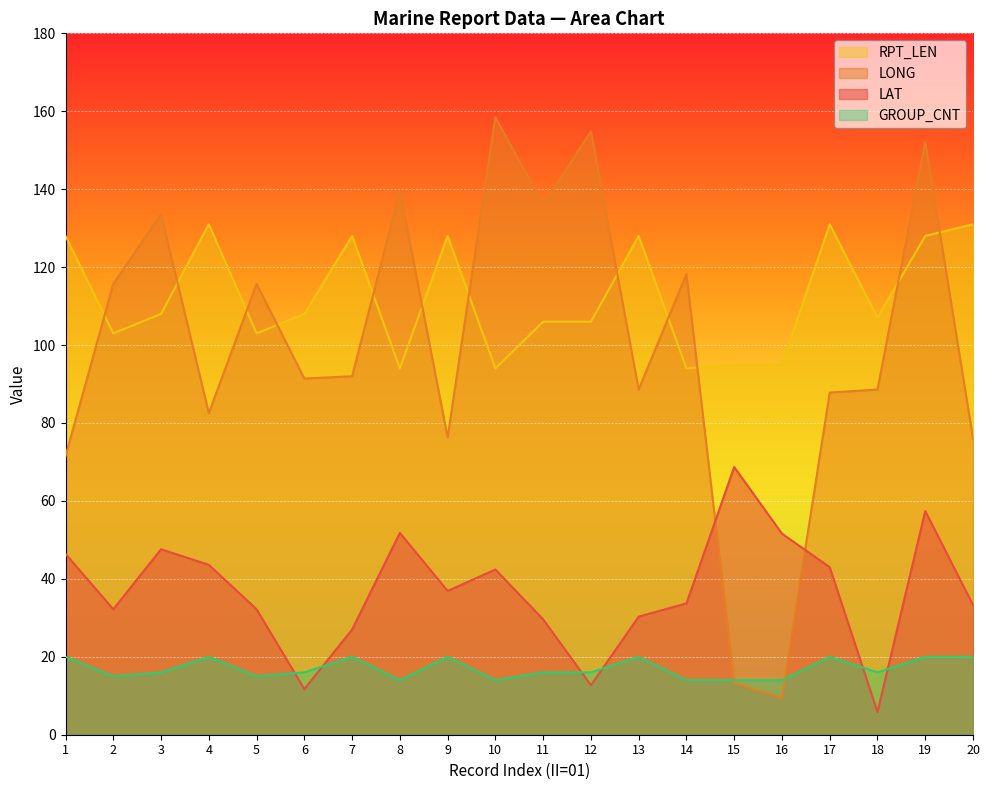

Does the chart display data point markers on the line(s)?

No